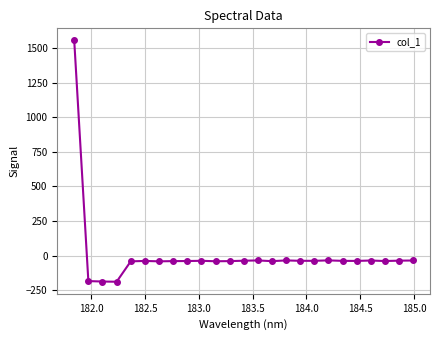

What is the difference between the maximum and second lowest values?

1745.6